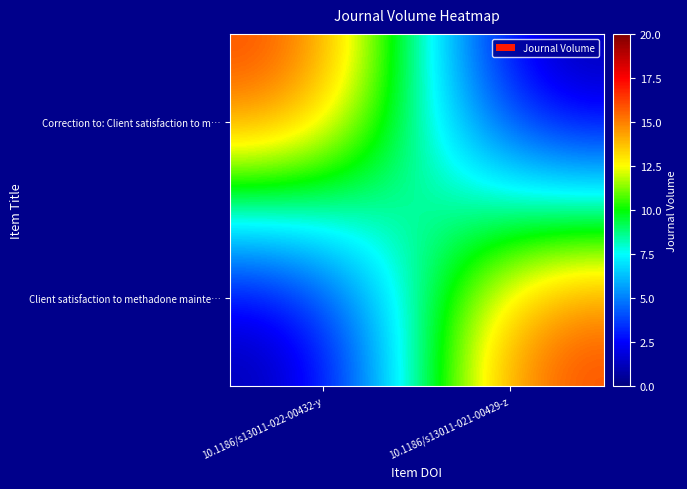

What is the total value across all series at 10.1186/s13011-021-00429-z?

17